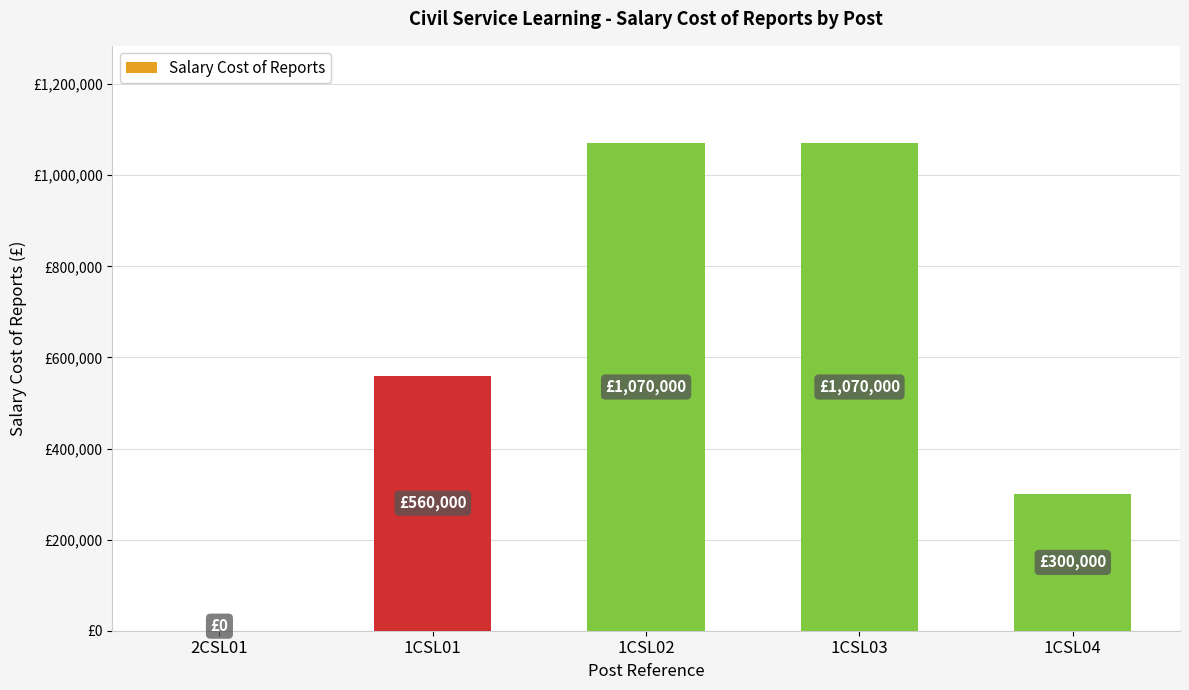

At which label does the data first exceed 560000?

1CSL02